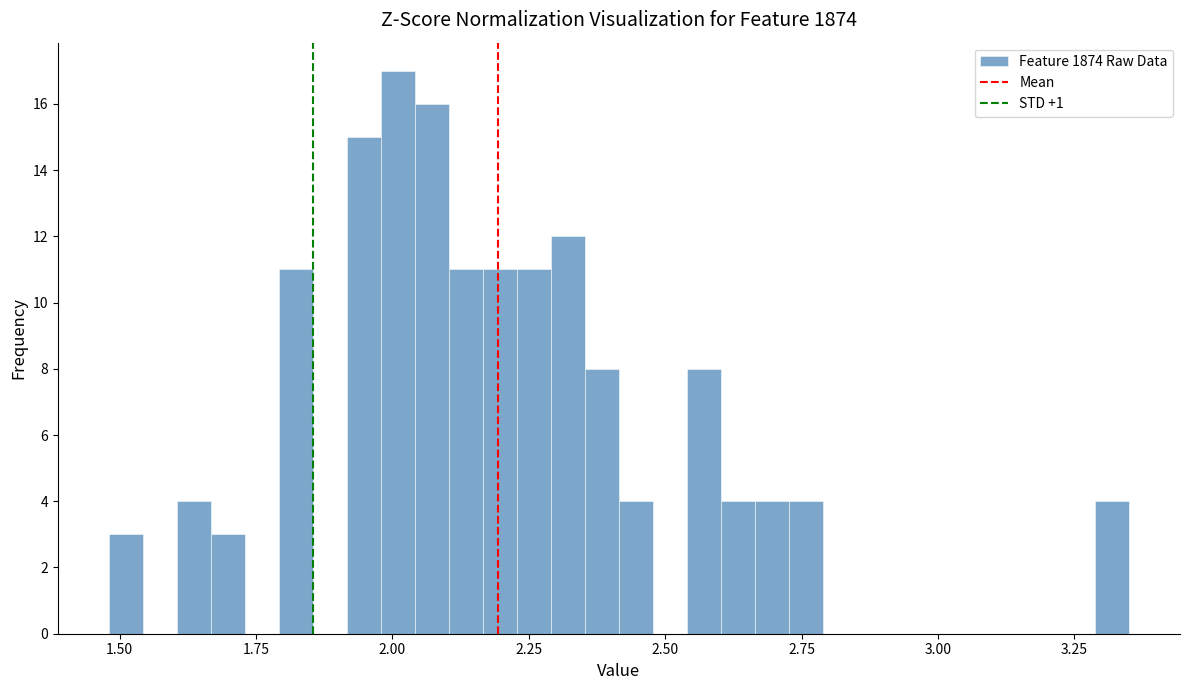

Read against the x-axis, roughly where is the centre of the tallest bar?

2.00